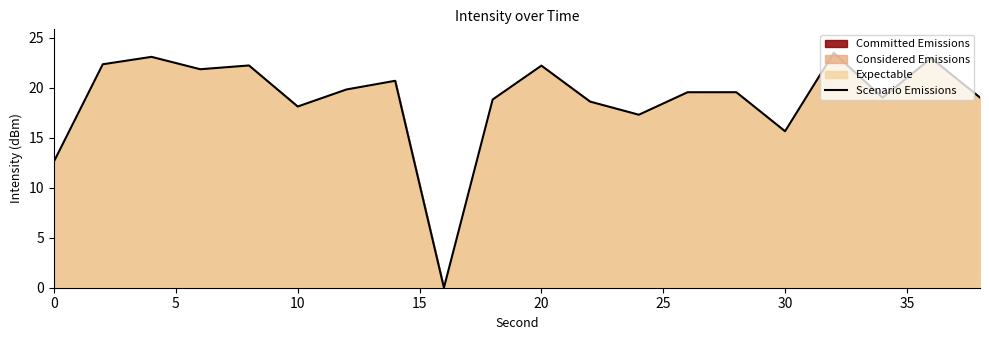

What is the greatest value displayed?

23.5